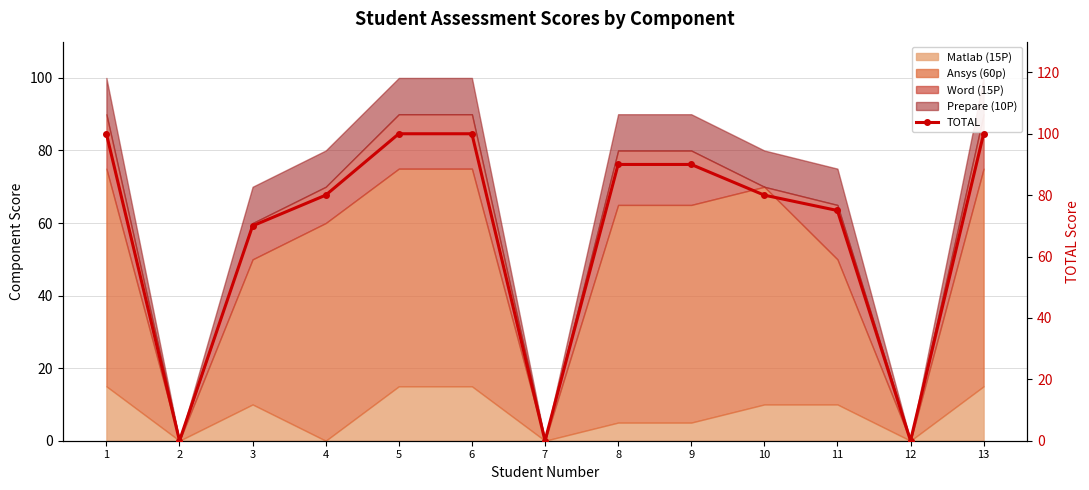

What is the difference between the maximum and second lowest values?

100